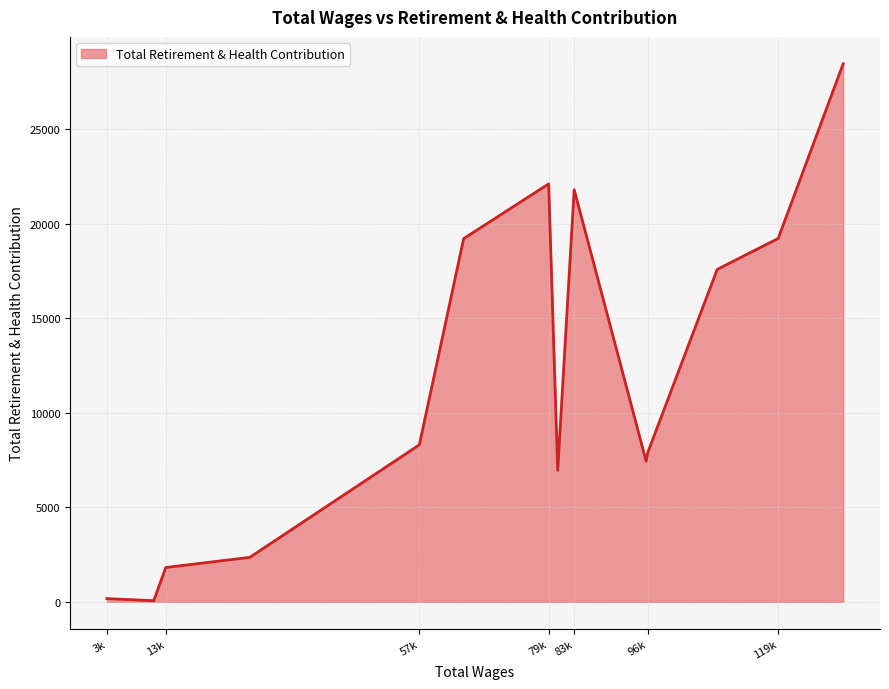

What is the maximum value shown in the chart?

28446